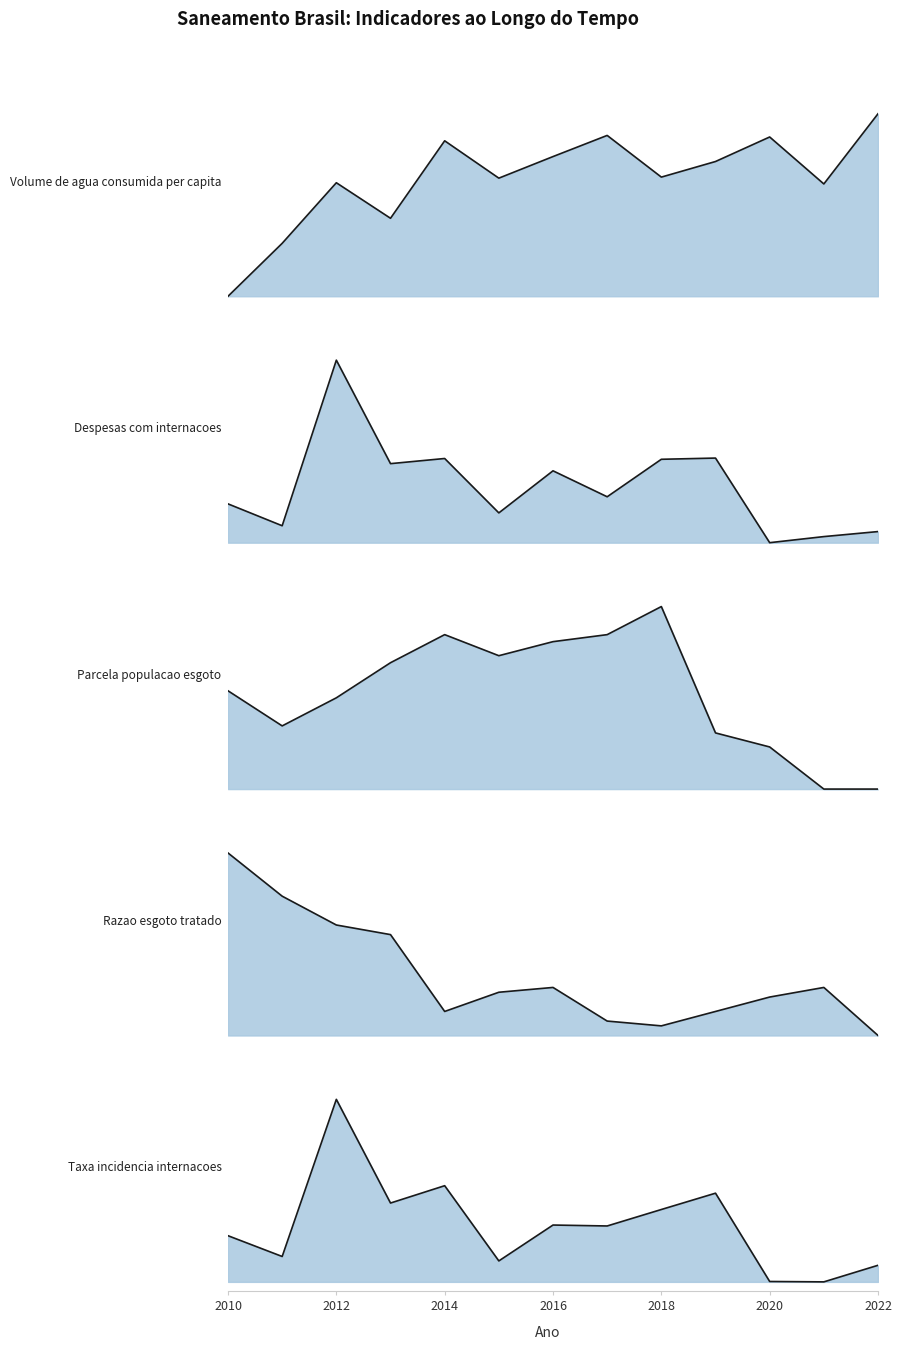

How many lines are shown in the chart?

5